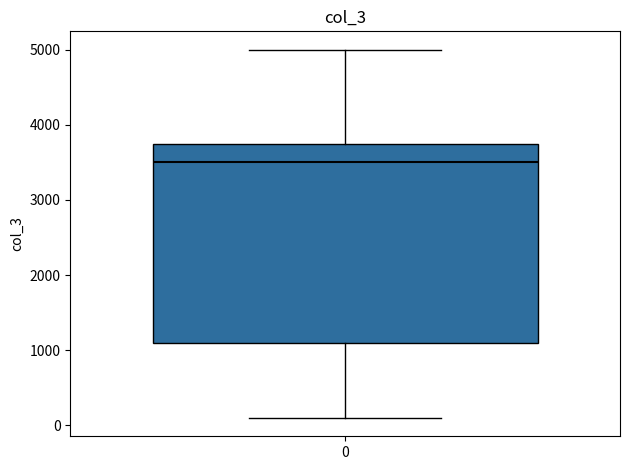

Where does the median line of the box at x = 0 sit on the y-axis? The values are not printed on the chart, so give them approximately, as read against the axis.

3500